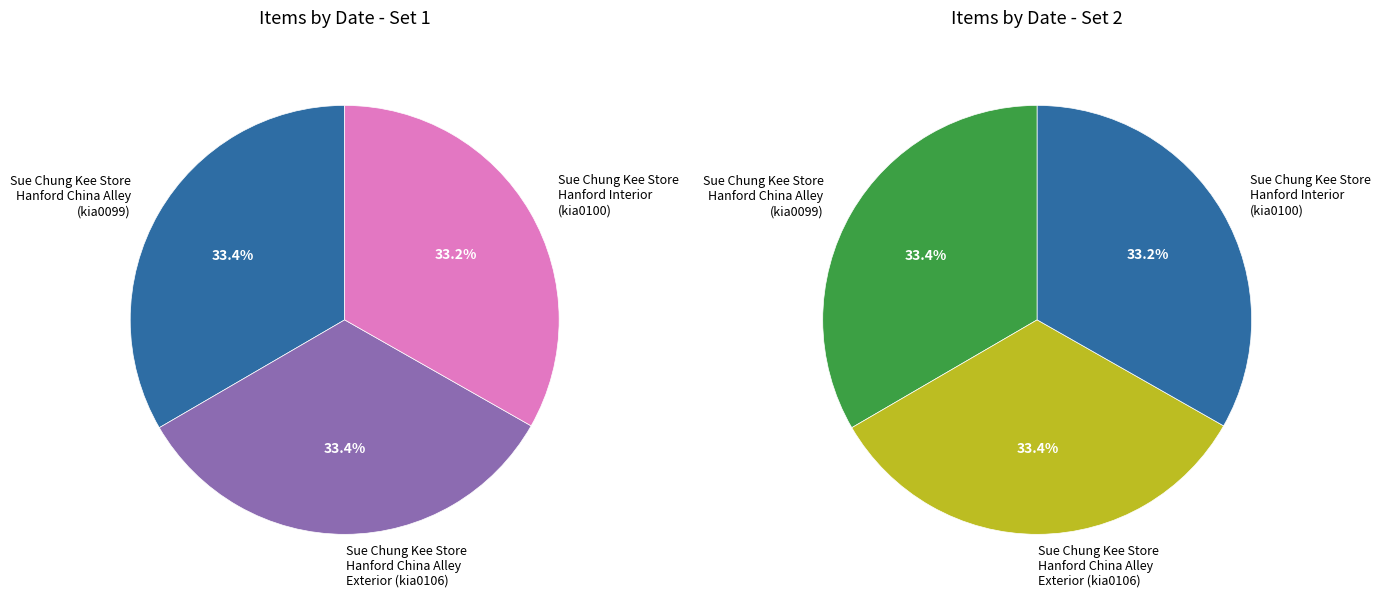

Rank the categories by value from highest to lowest.

Sue Chung Kee Store in Hanford China Alley (kia0099), Sue Chung Kee Store in Hanford China Alley Exterior (kia0106), Sue Chung Kee Store Hanford Interior (kia0100)